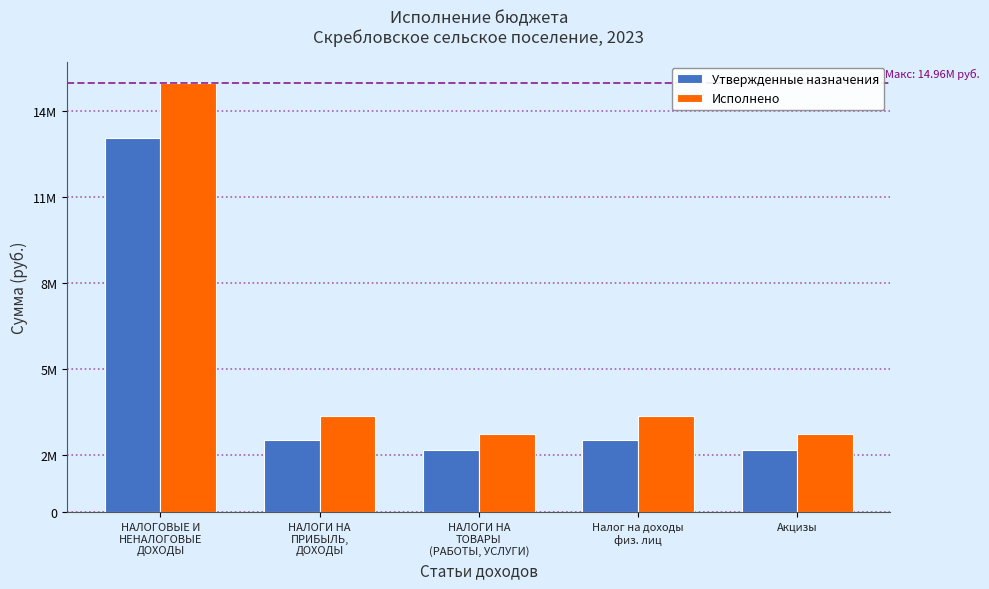

What is the difference between the Исполнено values at Акцизы and НАЛОГОВЫЕ И
НЕНАЛОГОВЫЕ
ДОХОДЫ?

12218922.5